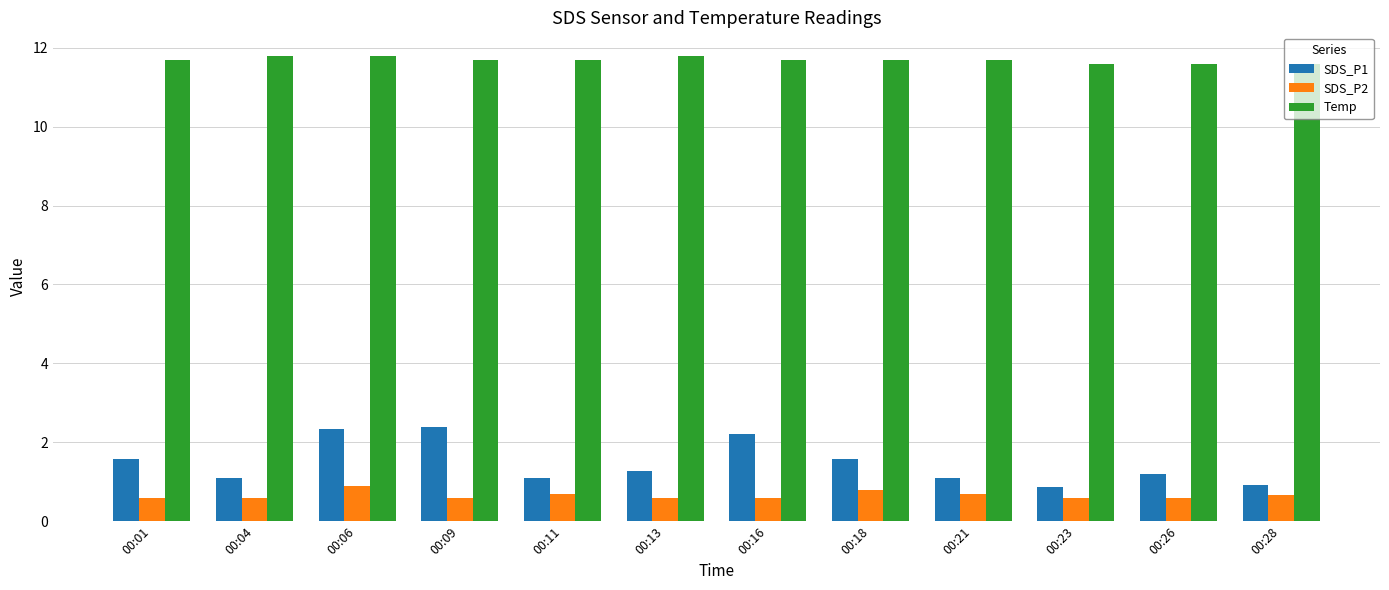

What is the lowest value of the SDS_P1 series?

0.9